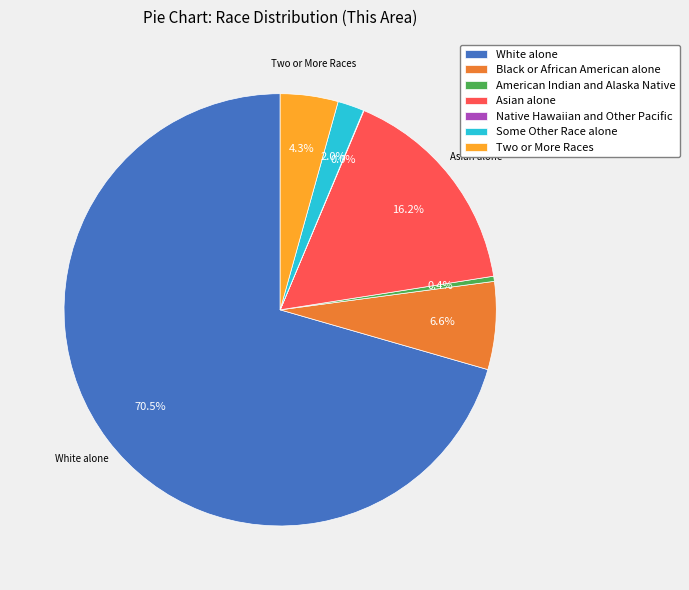

Which has a higher value, Asian alone or Some Other Race alone?

Asian alone